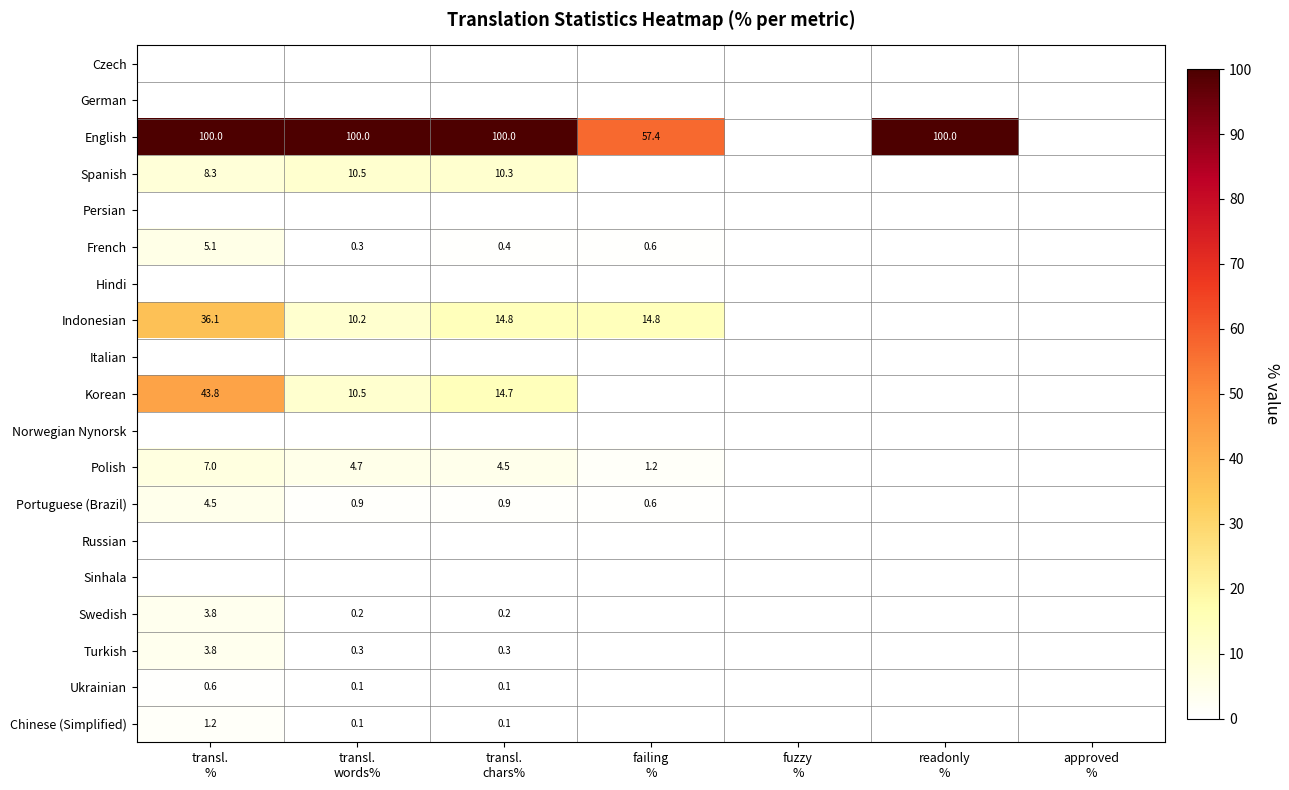

The value of Sinhala at transl. words% is 0.0. True or false?

True